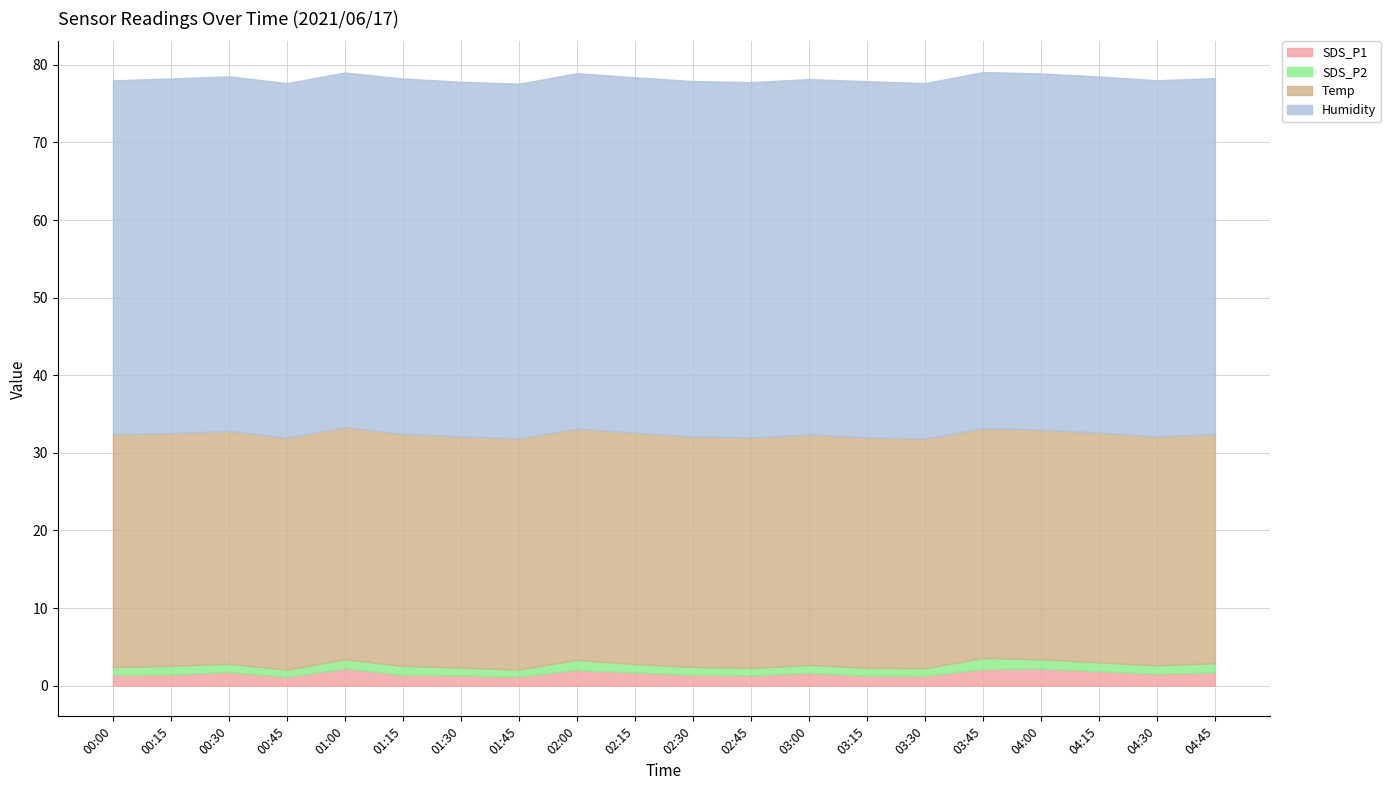

How many lines are shown in the chart?

4